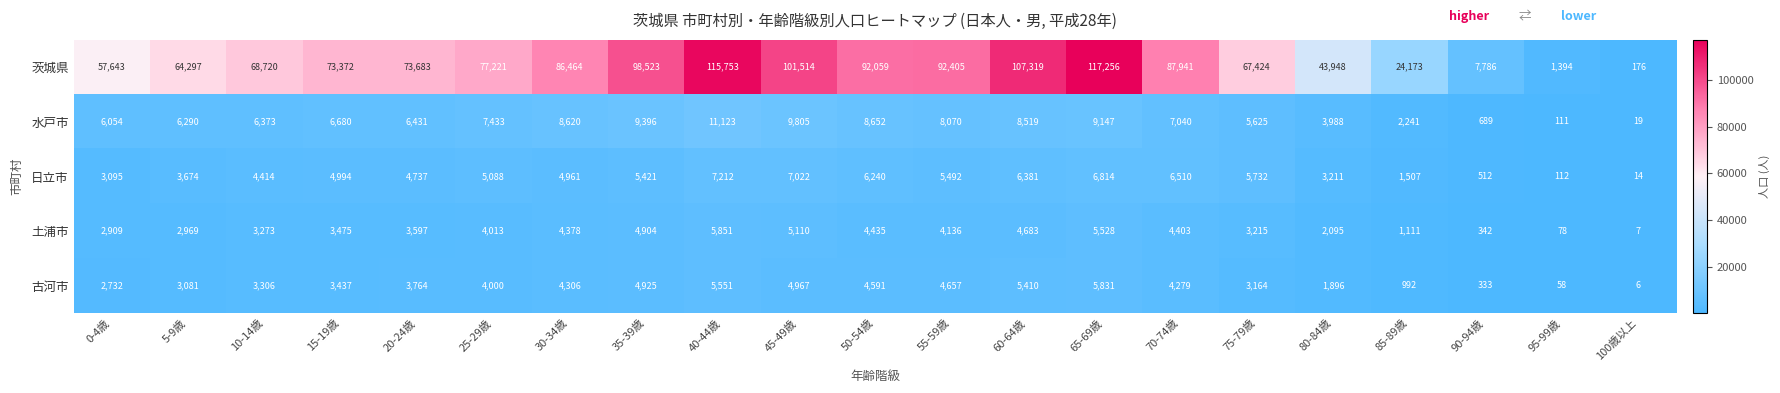

How many categories are shown in the chart?

21